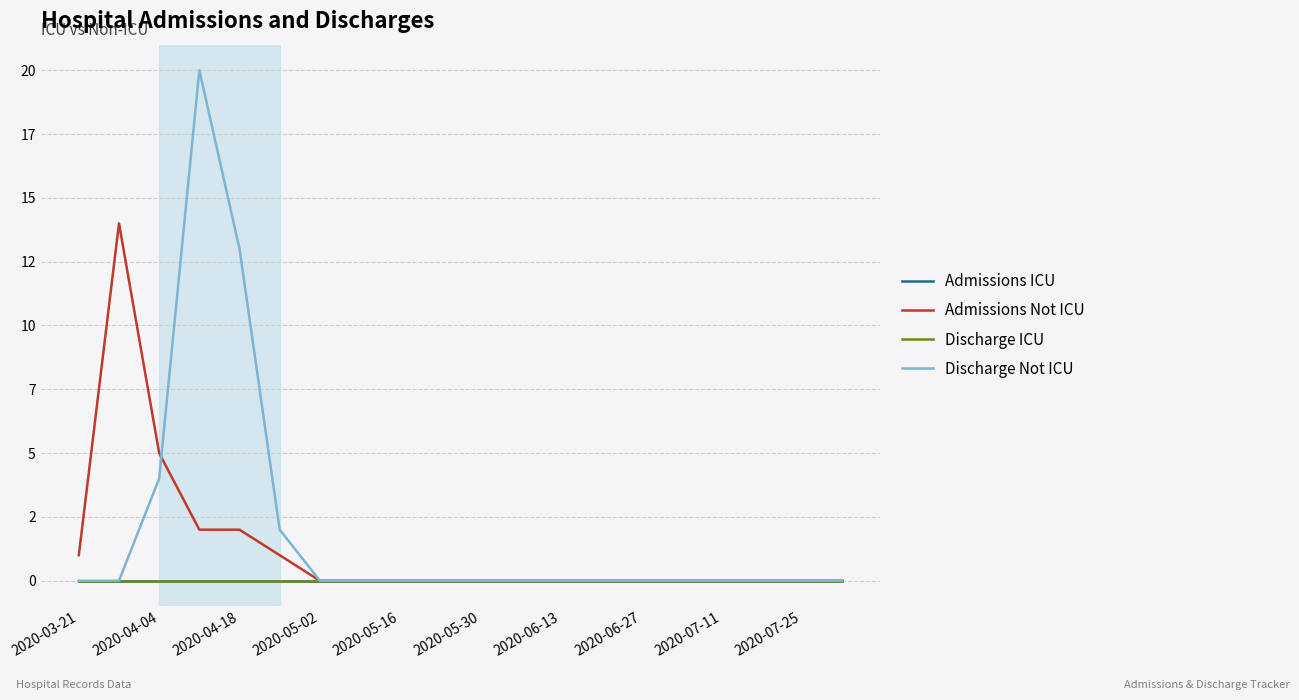

Does the chart display data point markers on the line(s)?

No